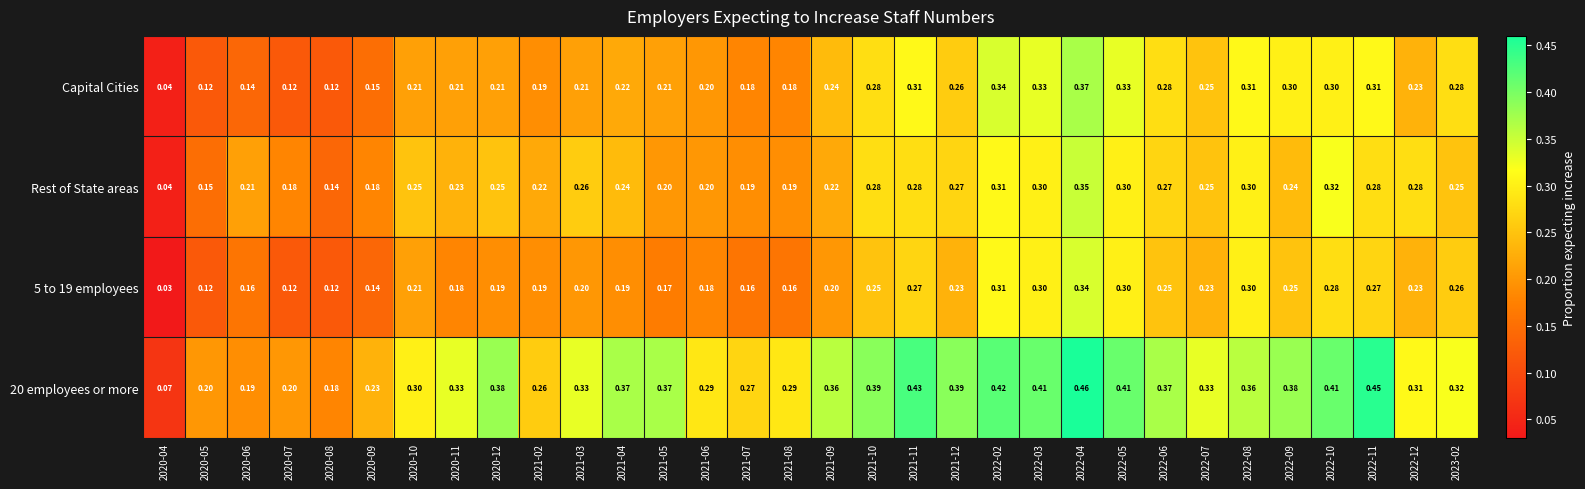

Between 2021-07 and 2022-12, which series saw the biggest shift?

Rest of State areas